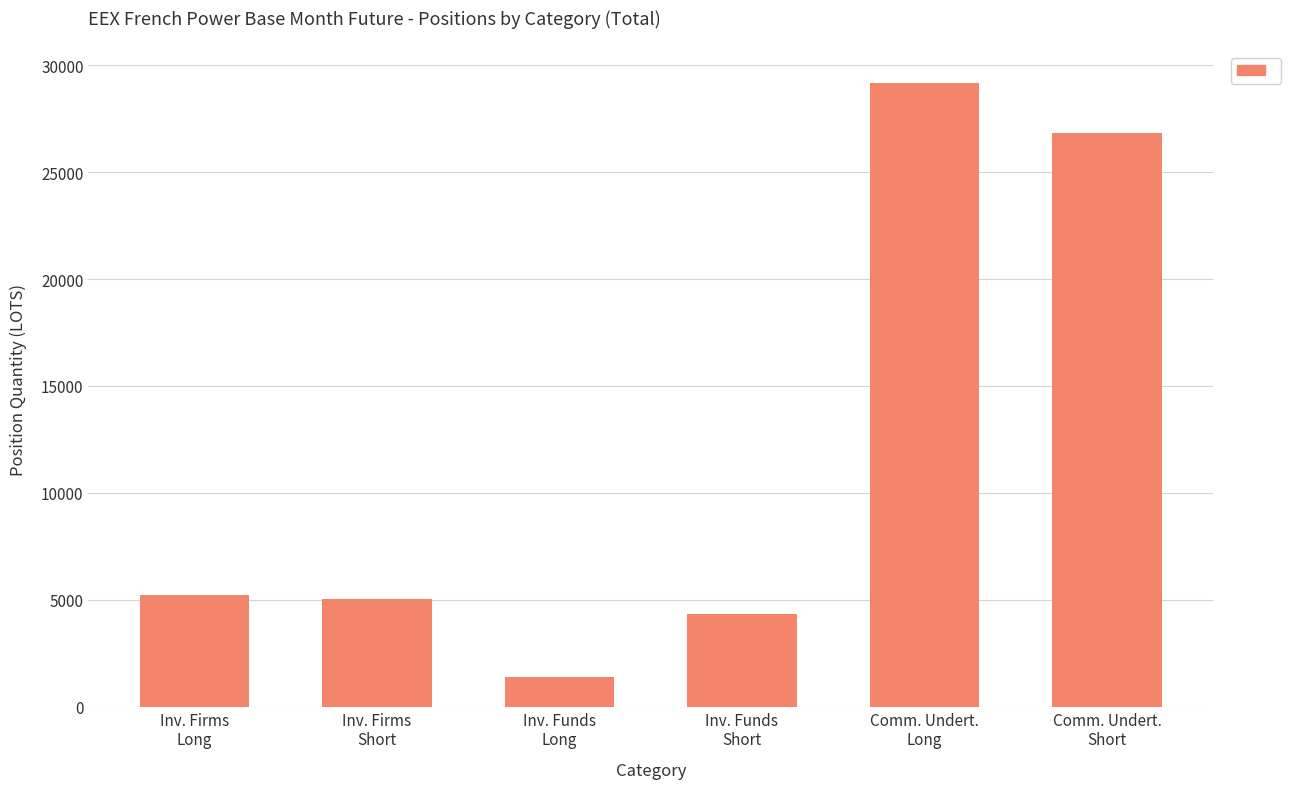

Read the value at Comm. Undert.
Short.

26811.9